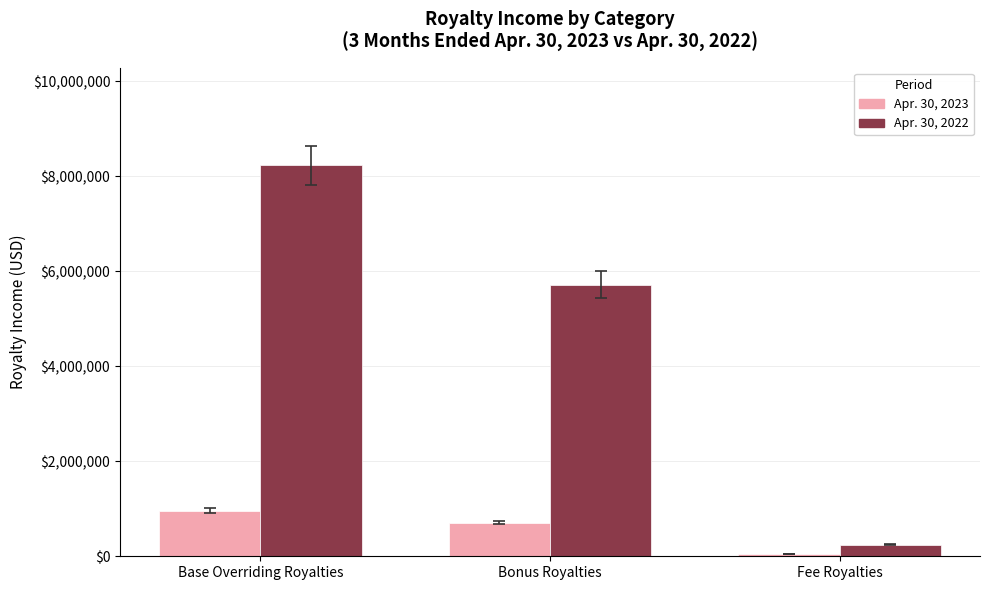

How many distinct data groups are displayed?

2